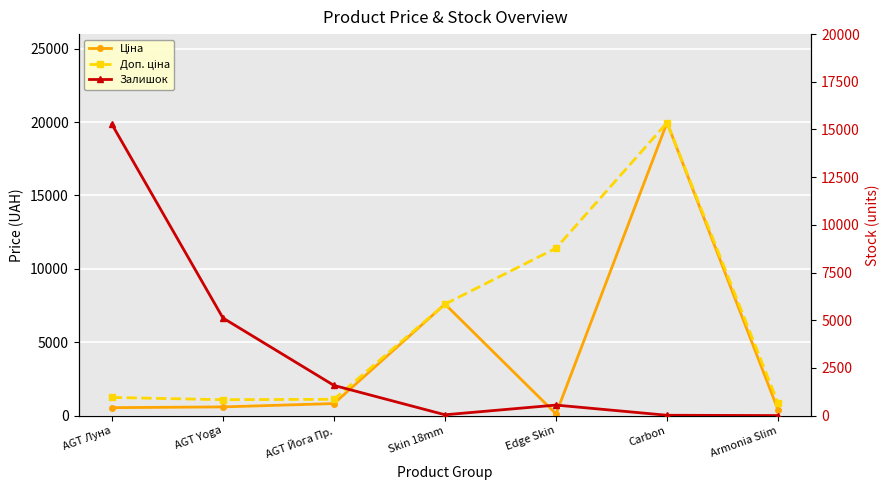

At which category is the sum across all series the highest?

Carbon